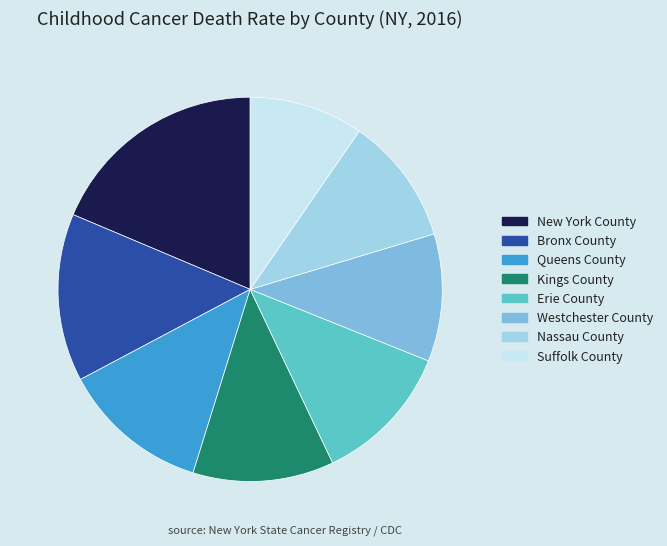

Do New York County and Westchester County together represent more than half of the pie?

No